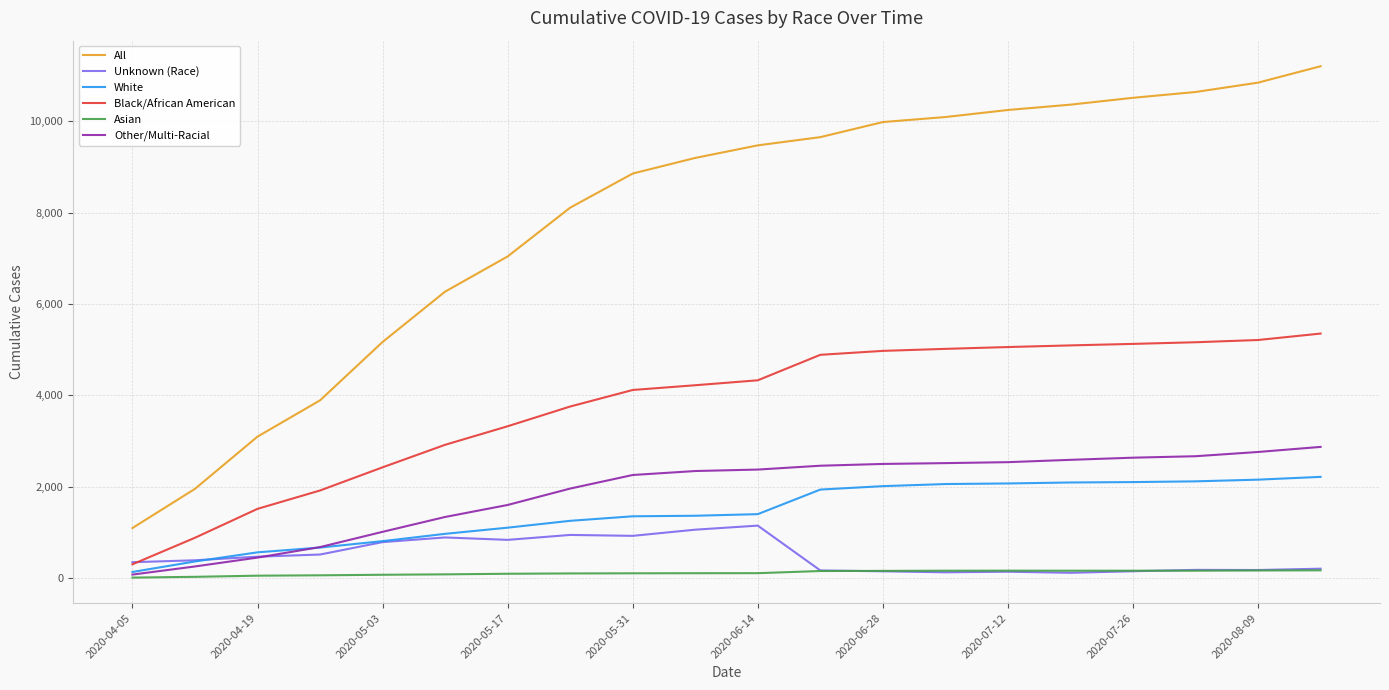

Which series has the largest total across all categories?

All